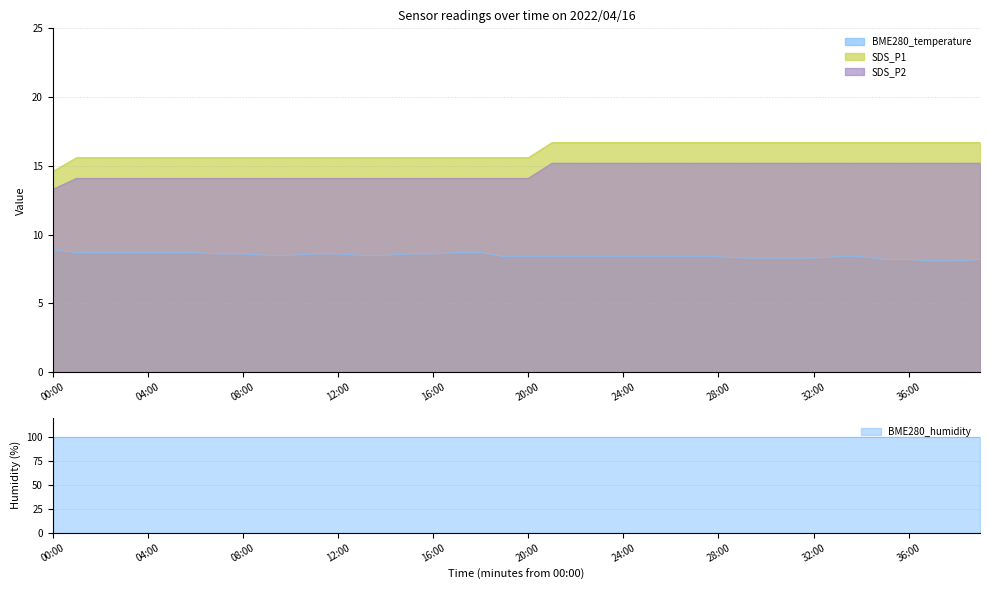

List the labels in order of SDS_P2 value, smallest first.

00:00, 01:00, 02:00, 03:00, 04:00, 05:00, 06:00, 07:00, 08:00, 09:00, 10:00, 11:00, 12:00, 13:00, 14:00, 15:00, 16:00, 17:00, 18:00, 19:00, 20:00, 21:00, 22:00, 23:00, 24:00, 25:00, 26:00, 27:00, 28:00, 29:00, 30:00, 31:00, 32:00, 33:00, 34:00, 35:00, 36:00, 37:00, 38:00, 39:00